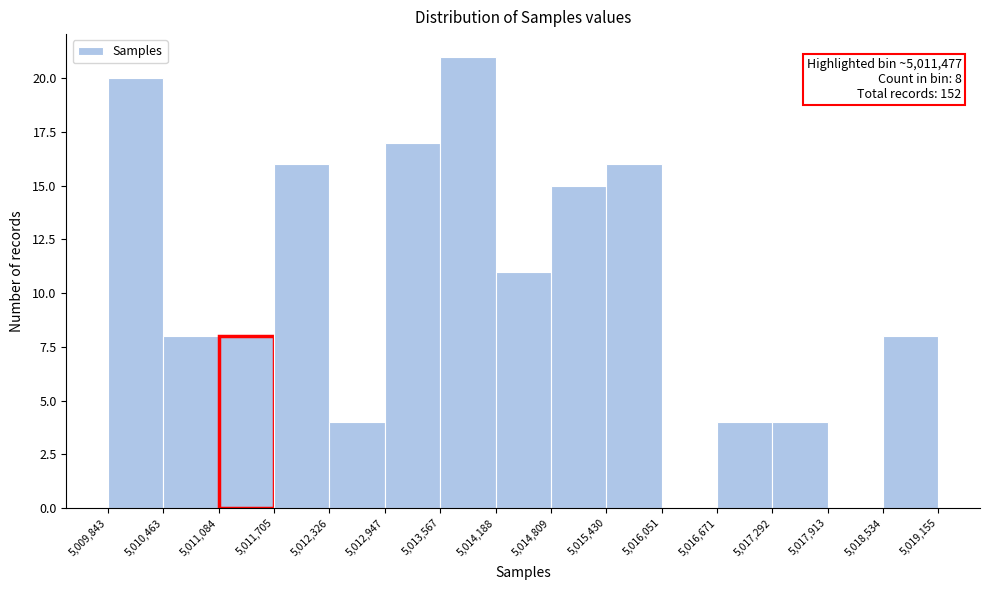

Over which range of the x-axis is the bar tallest?

5,013,567 to 5,014,188